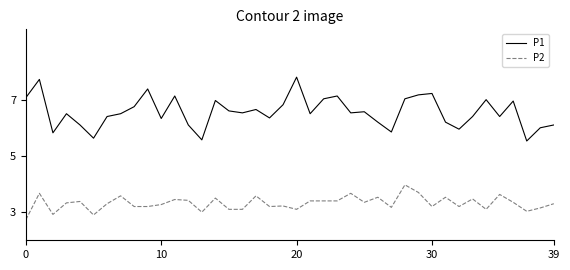

List the series in order of their overall mean, highest first.

P1, P2